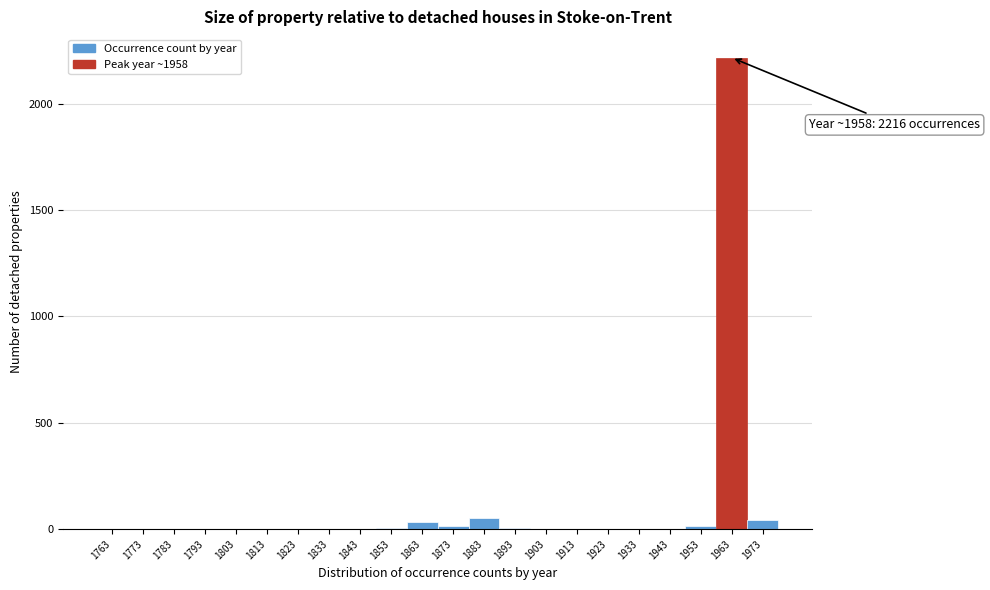

Which range on the x-axis has the tallest bar?

1958 to 1968